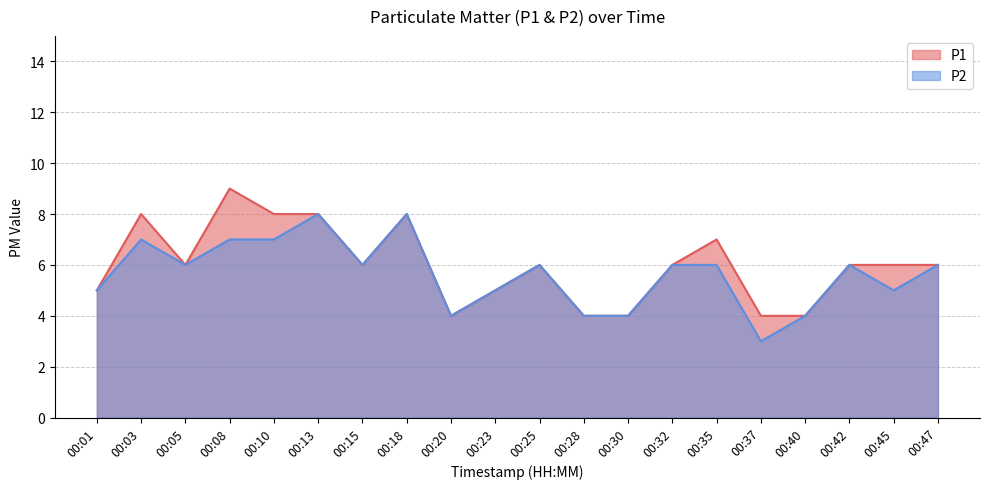

At which label does P1 reach its peak?

00:08